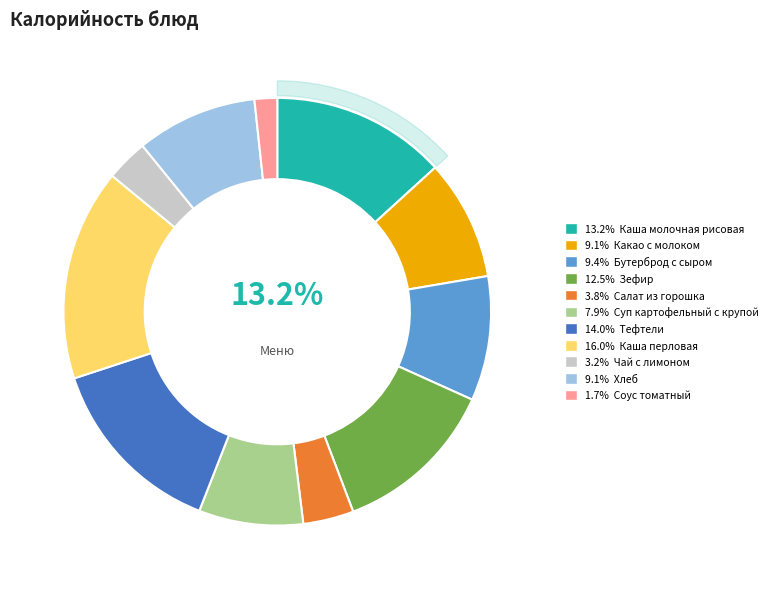

Does any single category account for the majority?

No